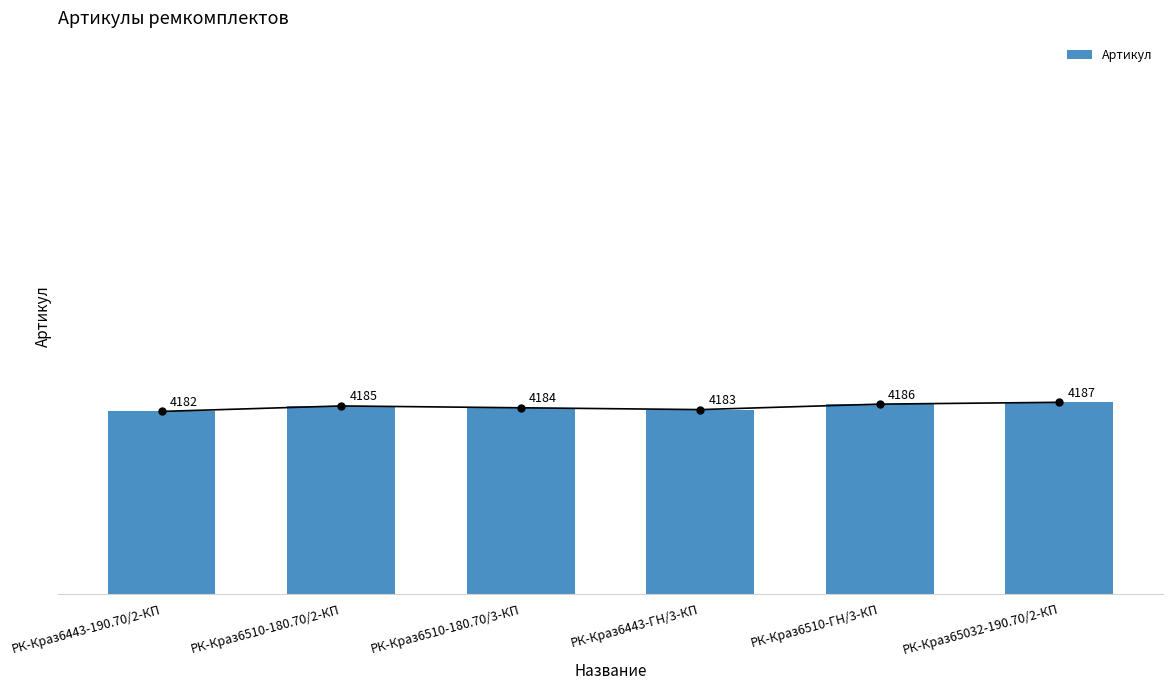

What is the label of the 5th bar from the right?

РК-Краз6510-180.70/2-КП